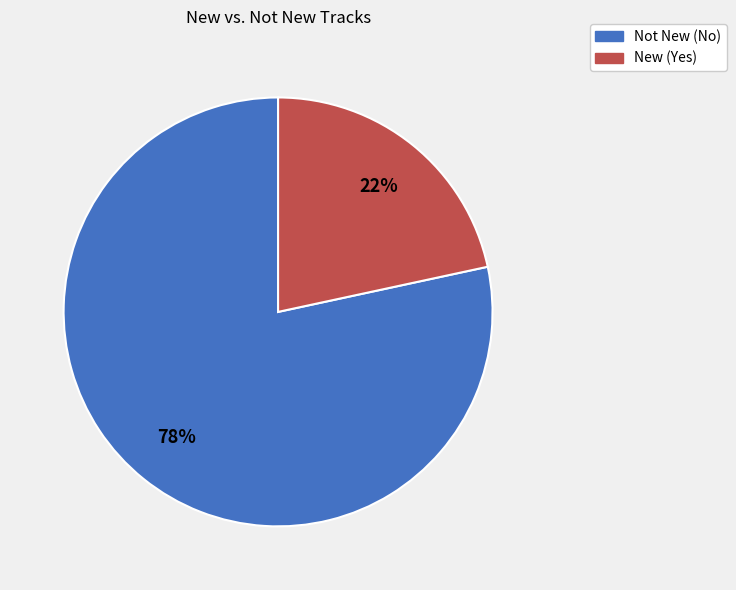

Is there any slice that represents more than half of the pie?

Yes